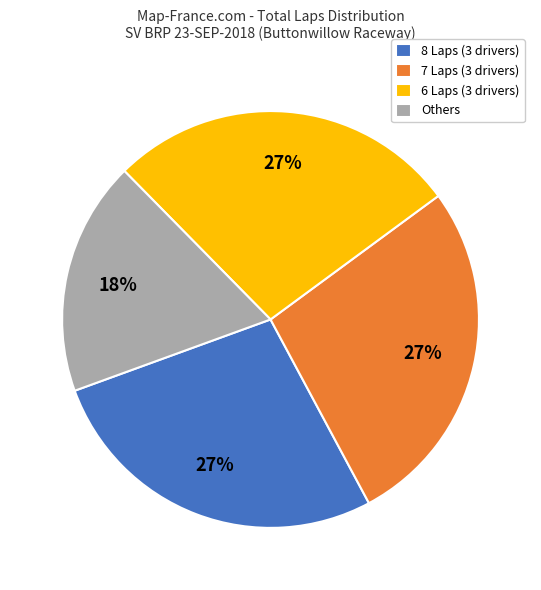

Is there any slice that represents more than half of the pie?

No